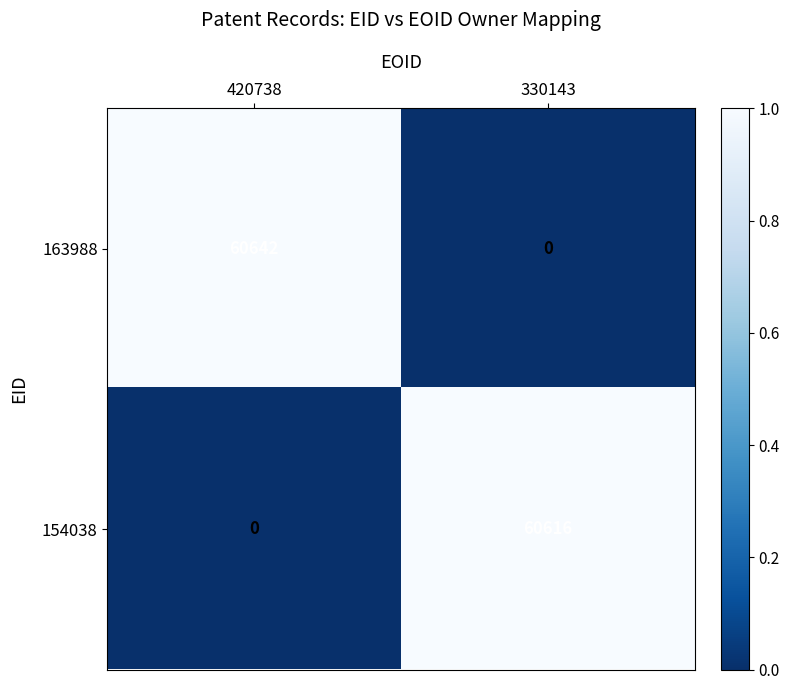

What is the sum of the 163988 values at 420738 and 330143?

60642